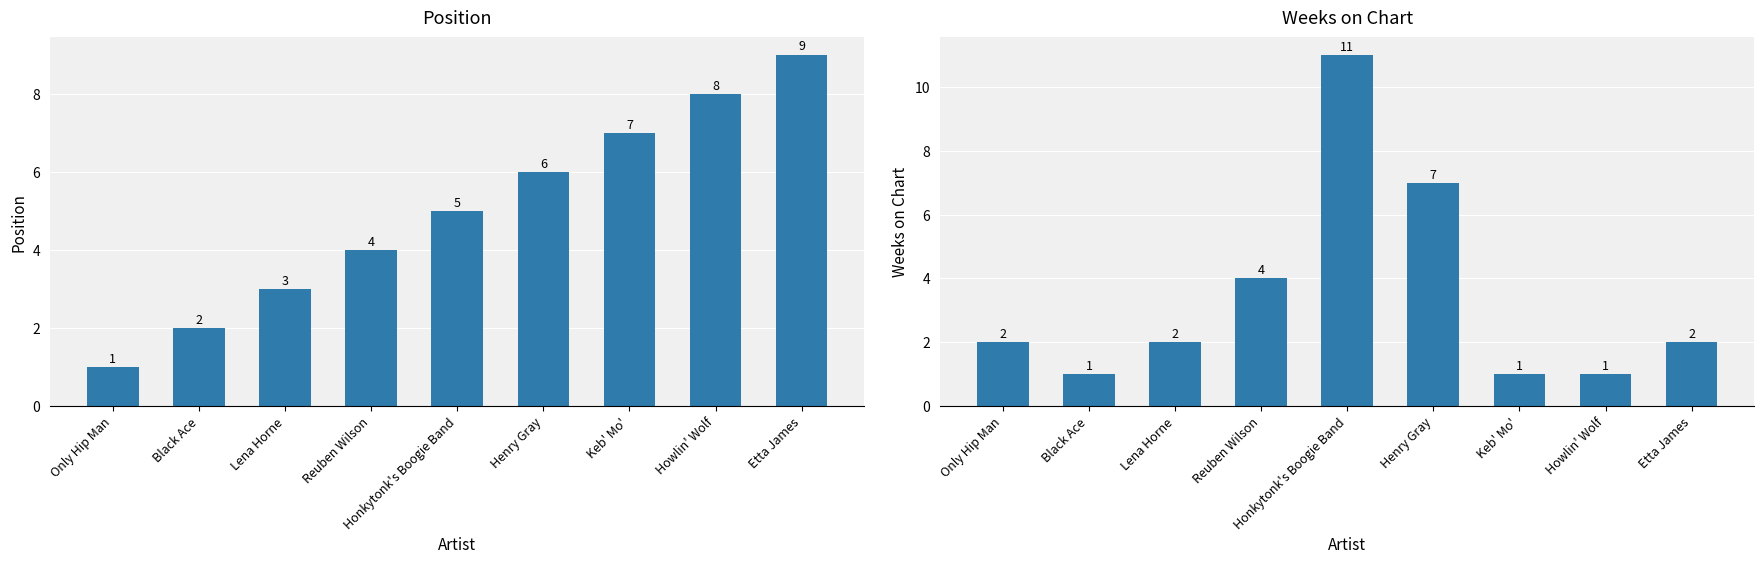

What is the sum of all Weeks on Chart values?

31